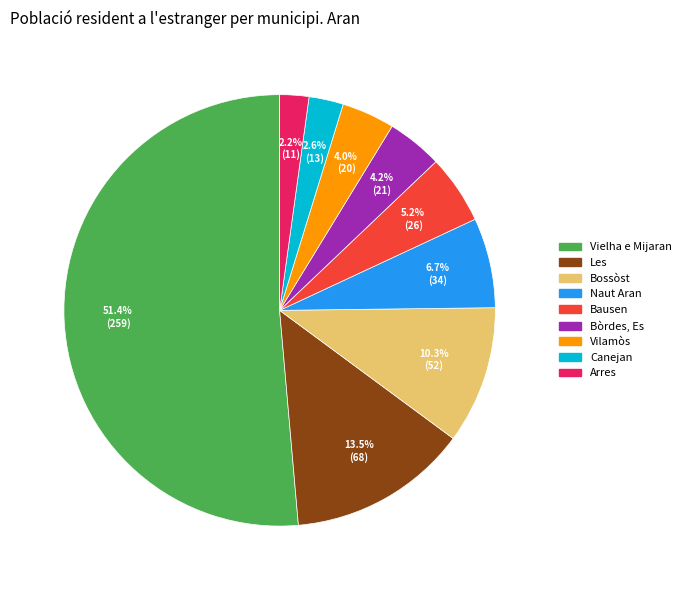

Approximately how many times larger is the value at Vilamòs compared to Les?

0.3